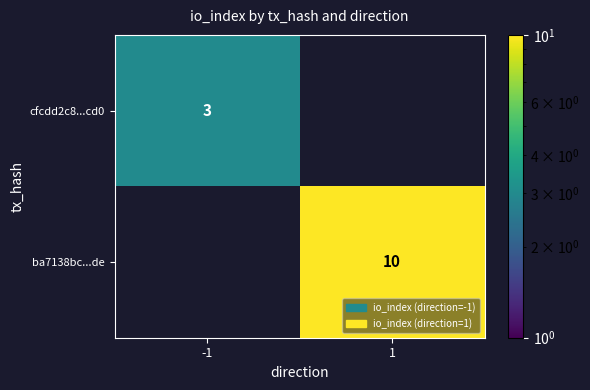

What is the greatest value displayed?

10.0